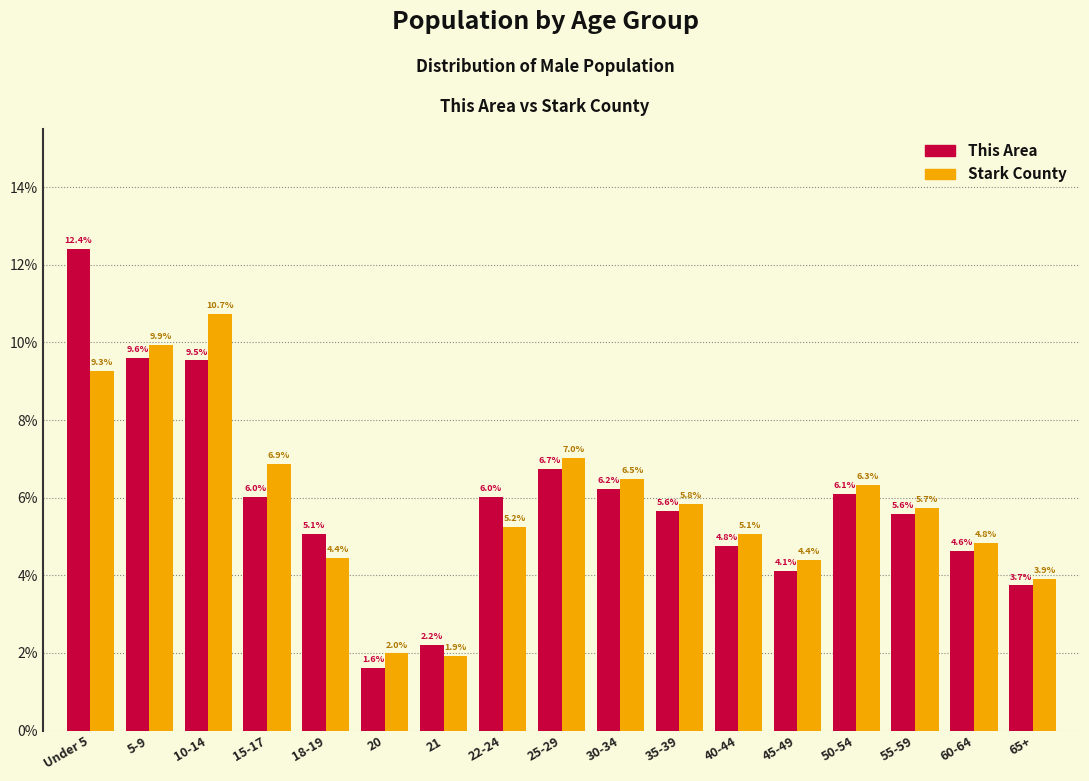

Reading left to right, transcribe all the data shown in this chart.

This Area: Under 5=12.4	5-9=9.6	10-14=9.5	15-17=6.0	18-19=5.1	20=1.6	21=2.2	22-24=6.0	25-29=6.7	30-34=6.2	35-39=5.6	40-44=4.8	45-49=4.1	50-54=6.1	55-59=5.6	60-64=4.6	65+=3.7
Stark County: Under 5=9.3	5-9=9.9	10-14=10.7	15-17=6.9	18-19=4.4	20=2.0	21=1.9	22-24=5.2	25-29=7.0	30-34=6.5	35-39=5.8	40-44=5.1	45-49=4.4	50-54=6.3	55-59=5.7	60-64=4.8	65+=3.9